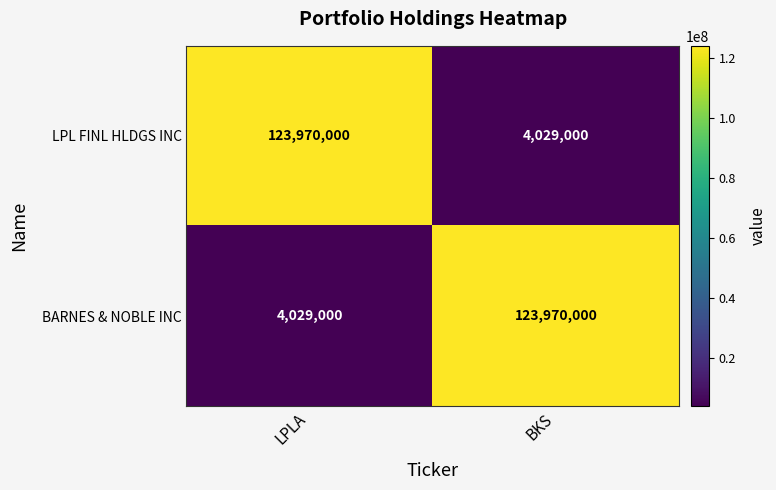

Reading left to right, extract all data points from this chart.

LPL FINL HLDGS INC: 123970000	4029000
BARNES & NOBLE INC: 4029000	123970000